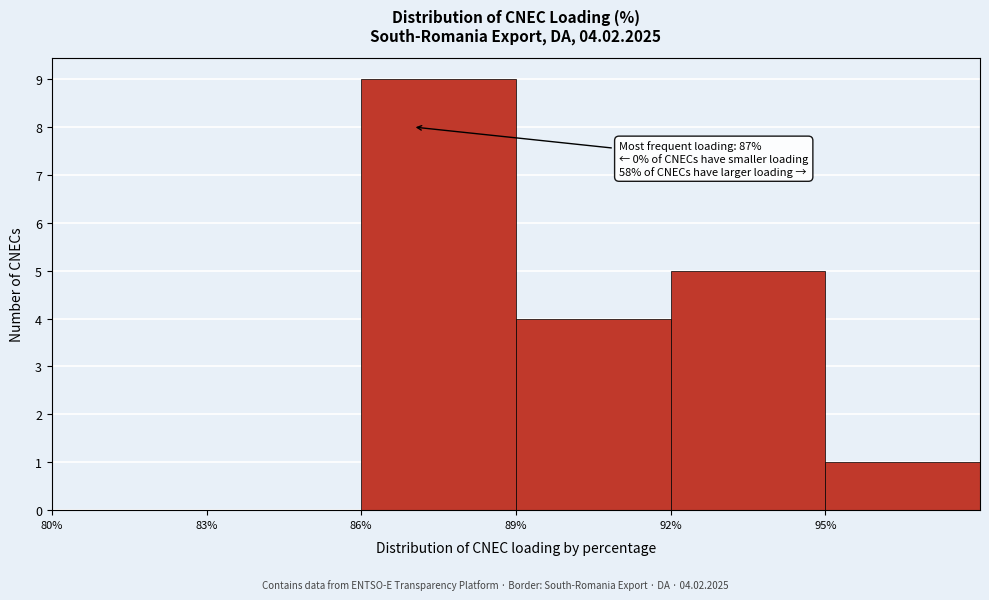

Over which range of the x-axis is the bar tallest?

86 to 89